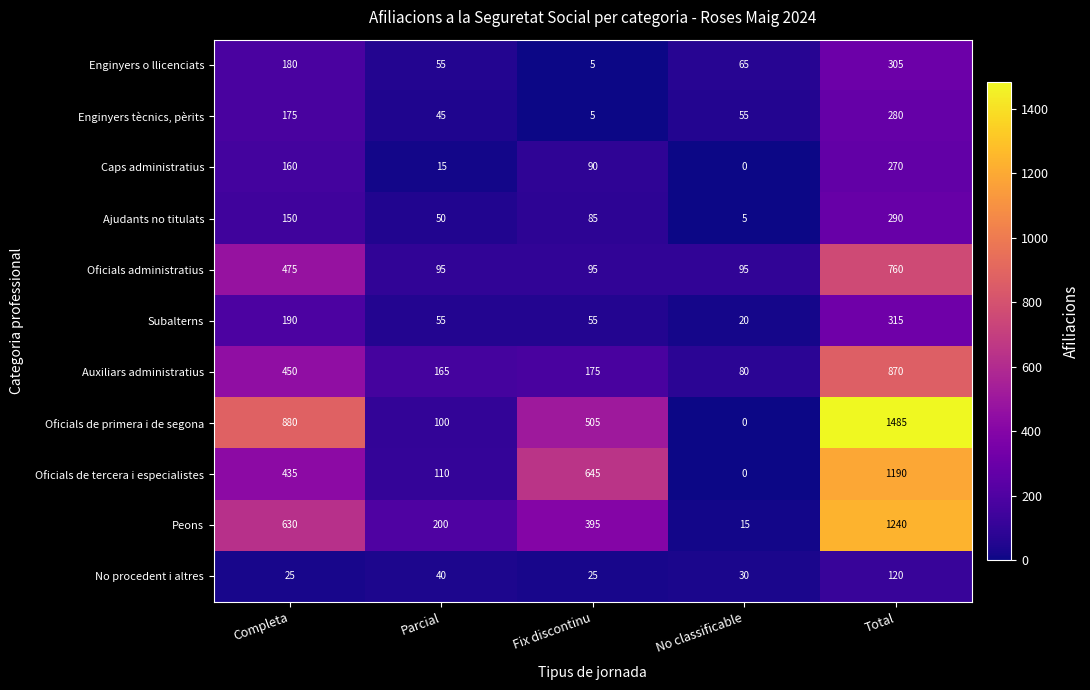

List the labels in order of Oficials de primera i de segona value, largest first.

Total, Completa, Fix discontinu, Parcial, No classificable